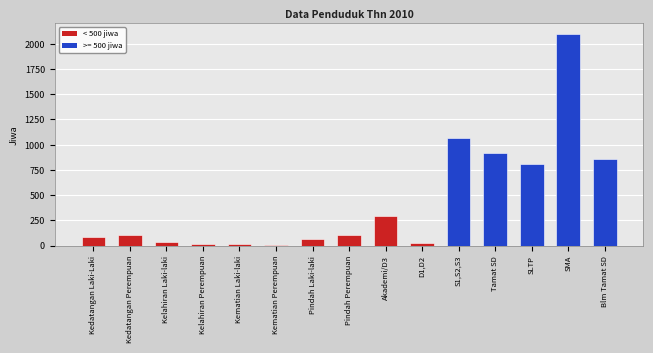

What is the difference between the maximum and minimum values?

2087